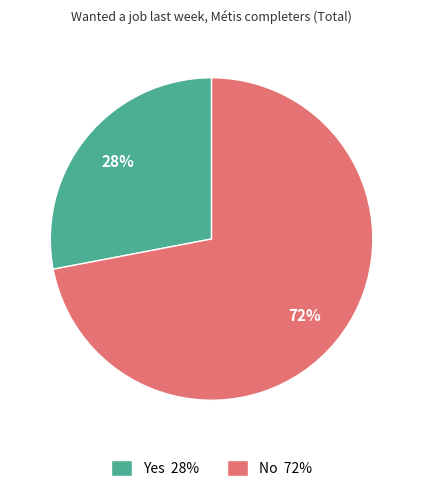

What percentage is the Yes slice, to the nearest percent?

28%